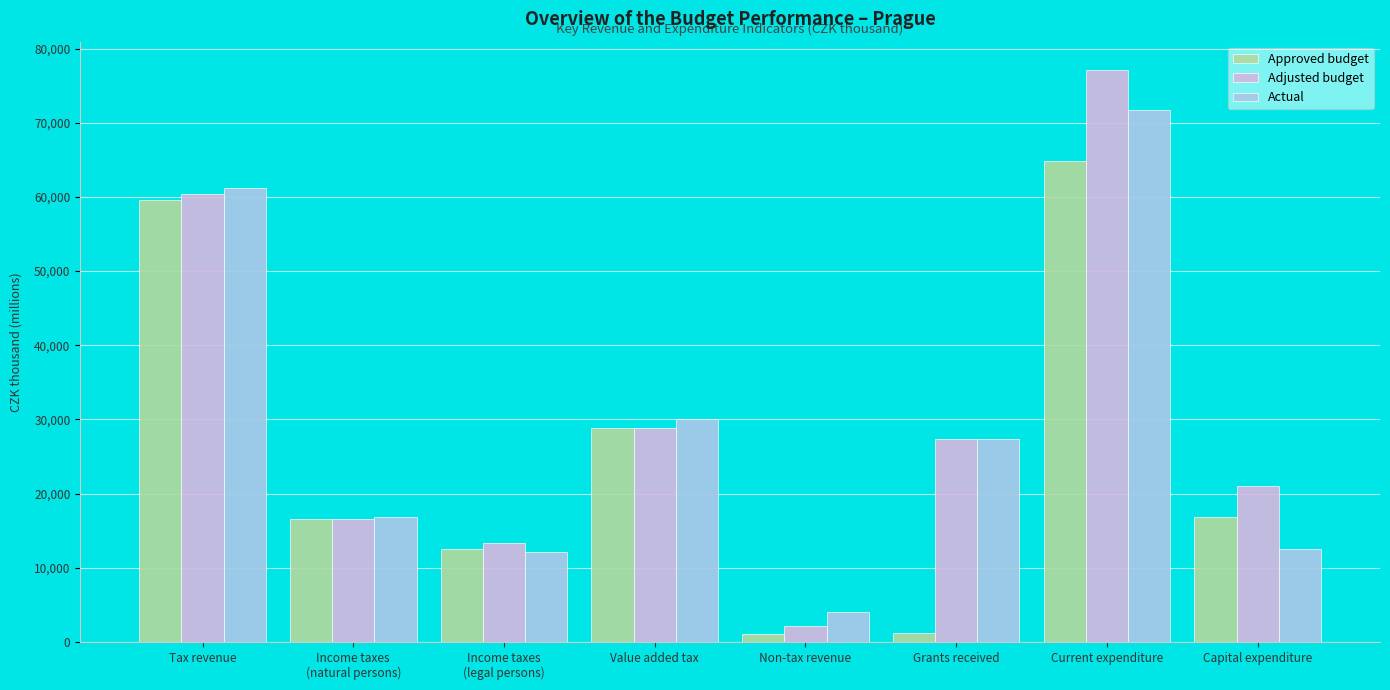

Which category has the highest value across all series?

Current expenditure